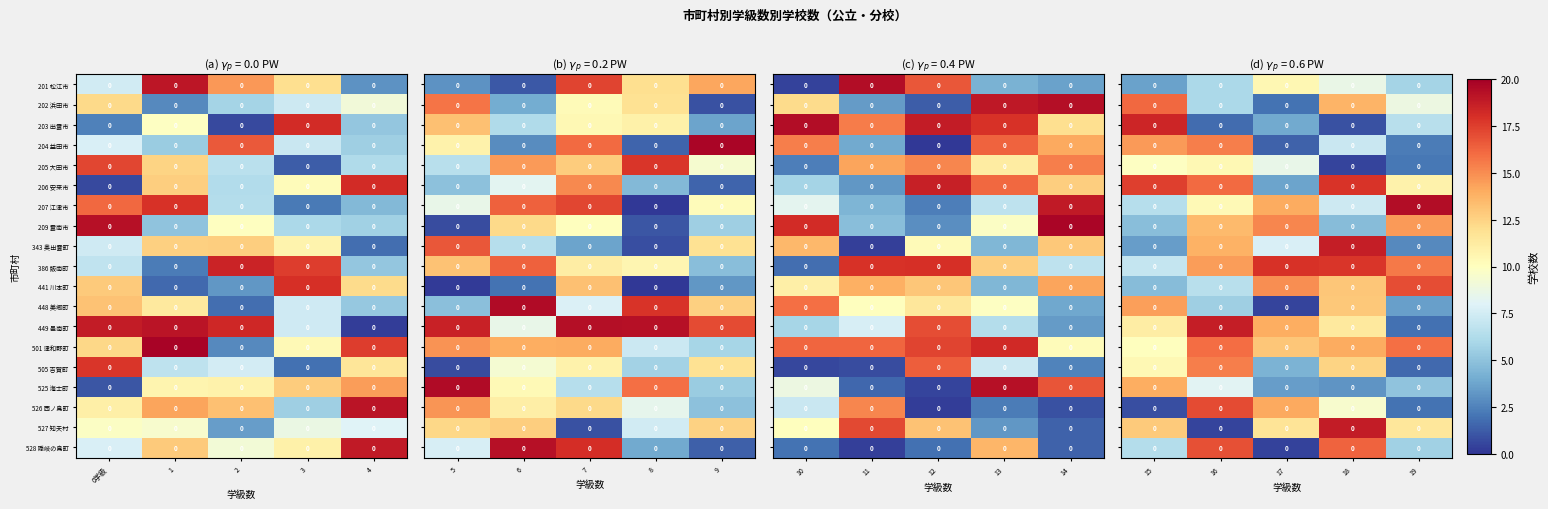

What is the spread (max minus min) of values at 15?

17.6